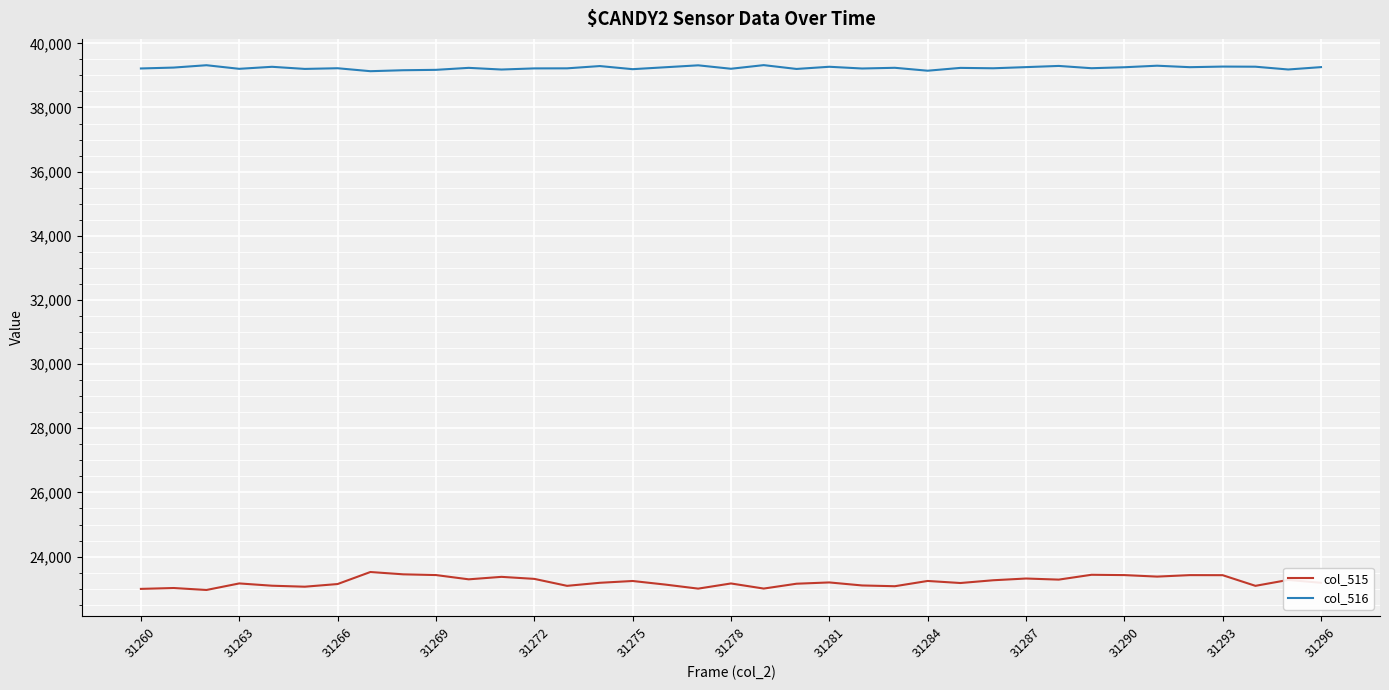

True or false: col_515 and col_516 cross at least once.

False